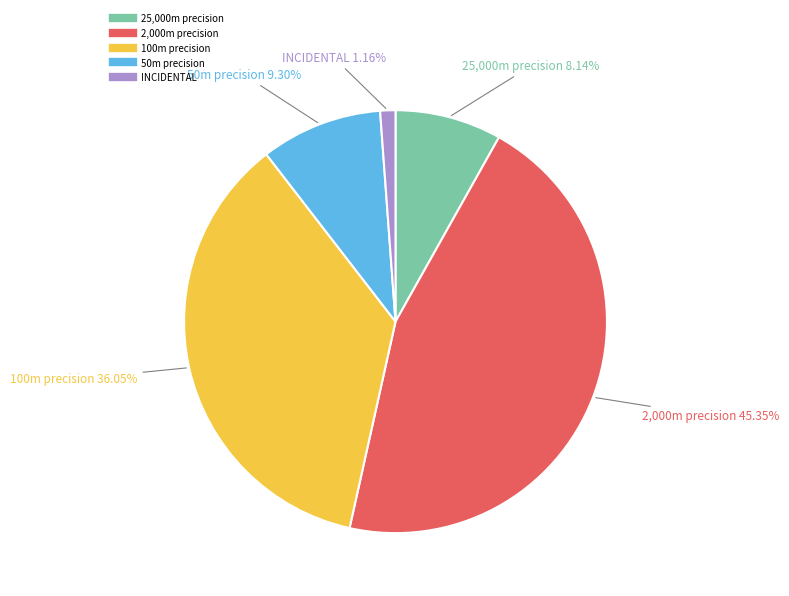

Is there any slice that represents more than half of the pie?

No